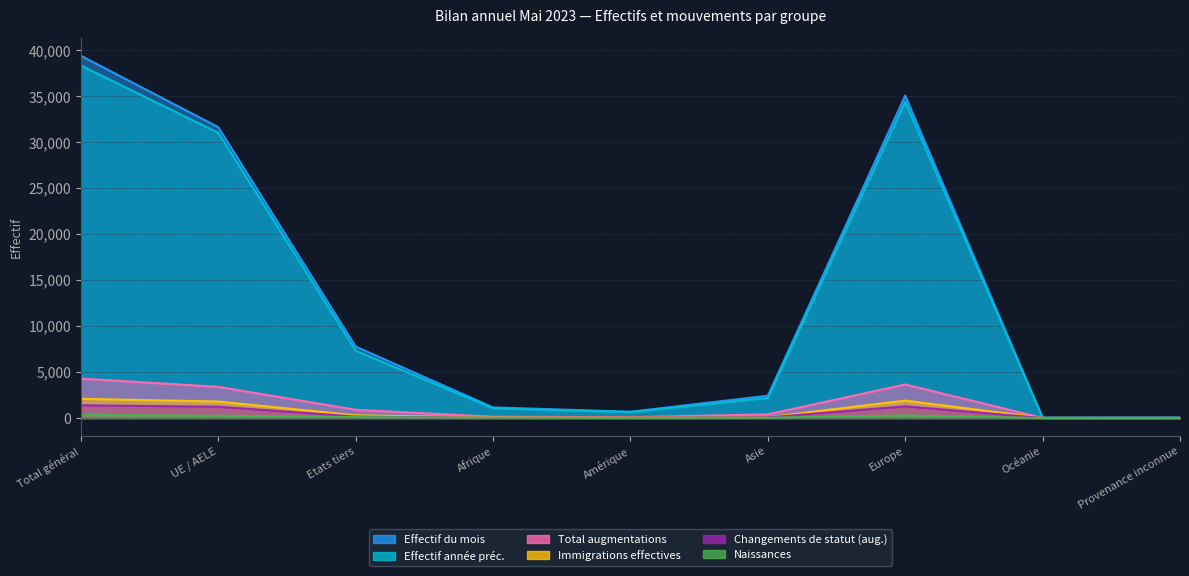

What position from the right is Asie?

4